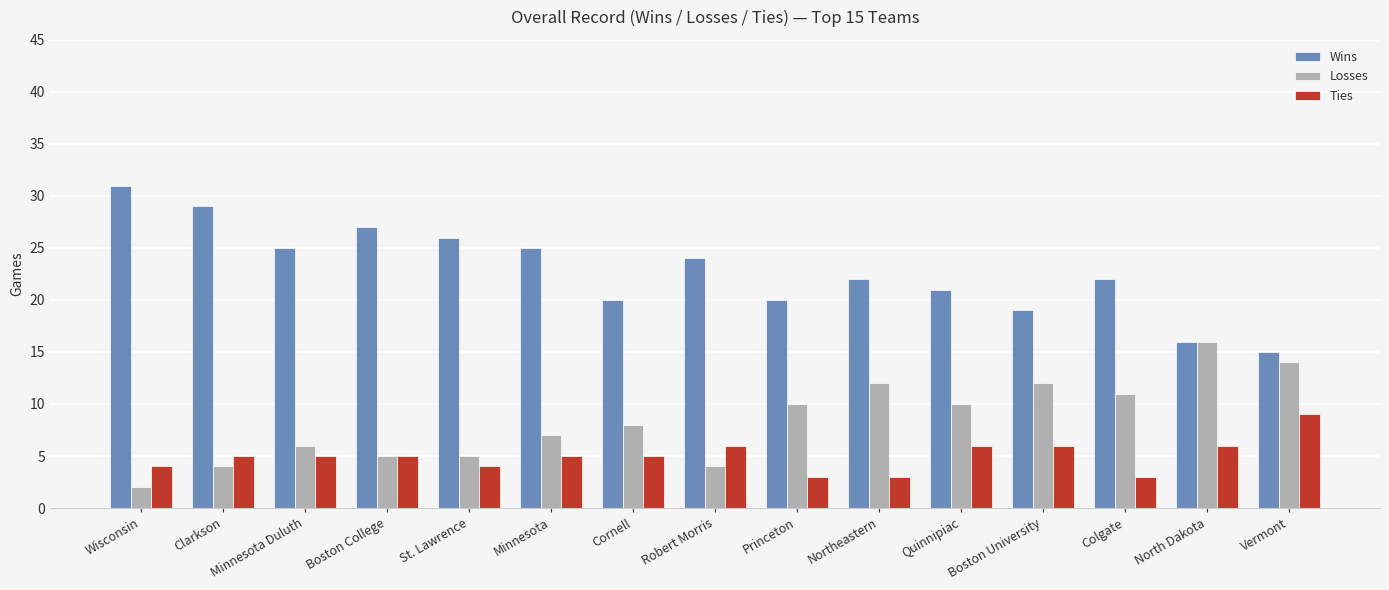

Reading left to right, what are all the values shown in this chart?

Wins: 31	29	25	27	26	25	20	24	20	22	21	19	22	16	15
Losses: 2	4	6	5	5	7	8	4	10	12	10	12	11	16	14
Ties: 4	5	5	5	4	5	5	6	3	3	6	6	3	6	9